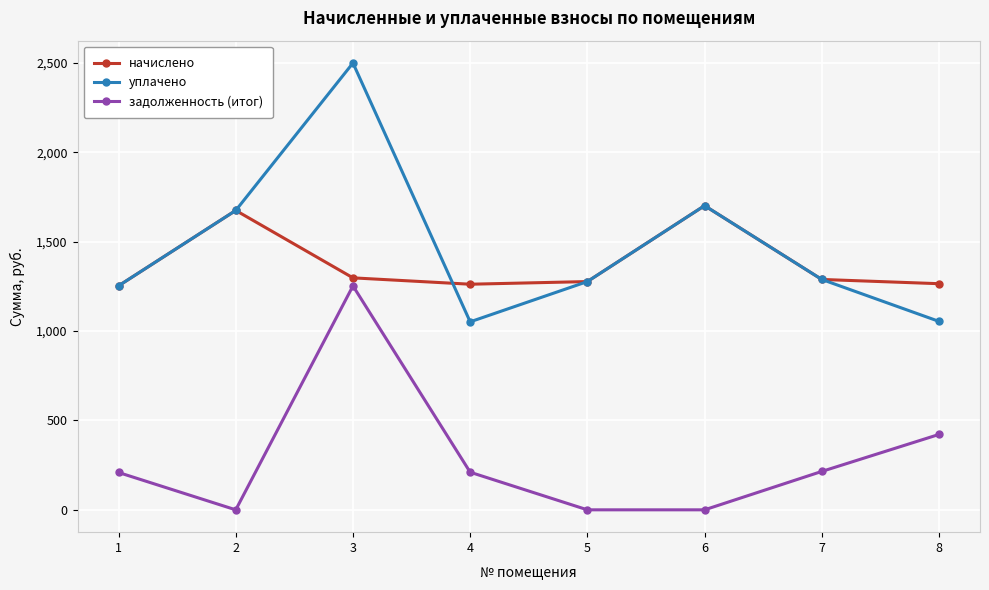

What is the greatest value displayed?

2500.0